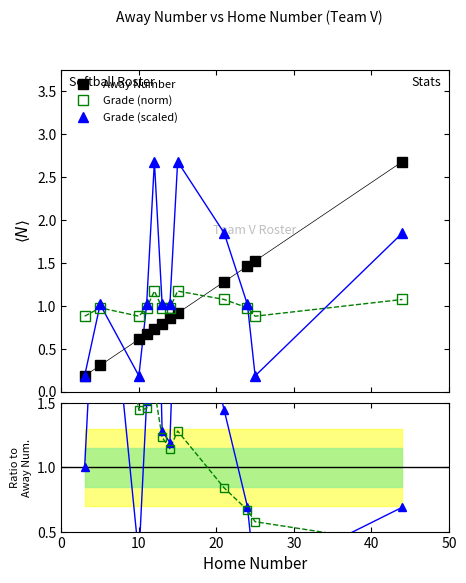

What is the difference between the maximum and minimum values in the Grade (norm) series?

0.3